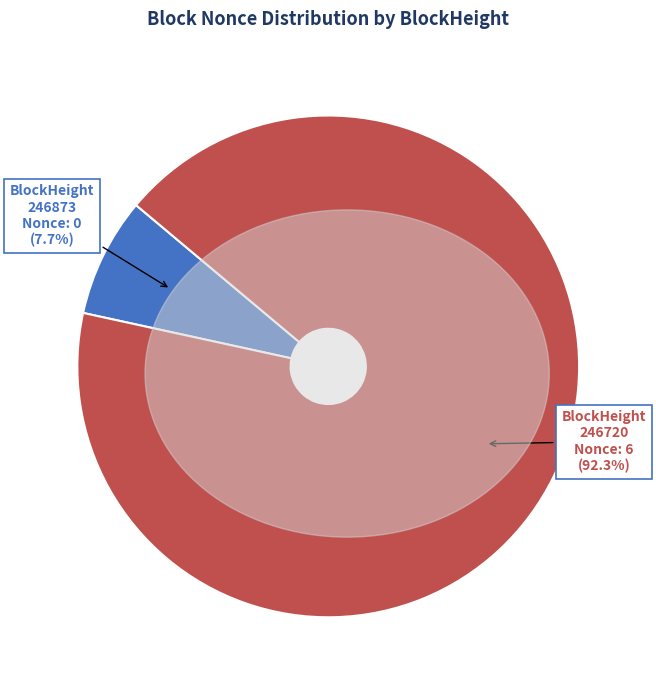

Is there any slice that represents more than half of the pie?

Yes